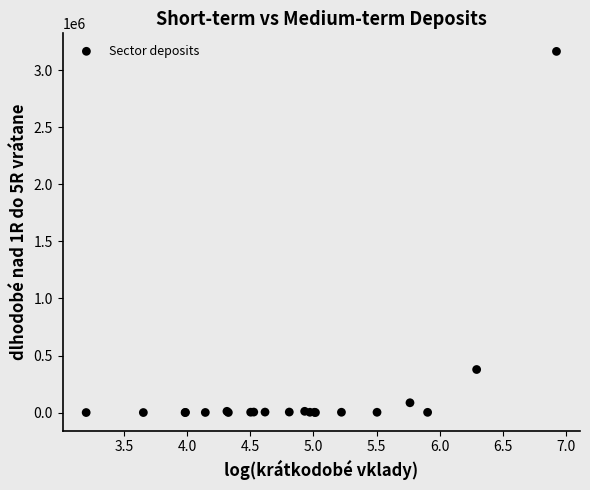

What Y value in the scatter plot is closest to 1582715?

377315